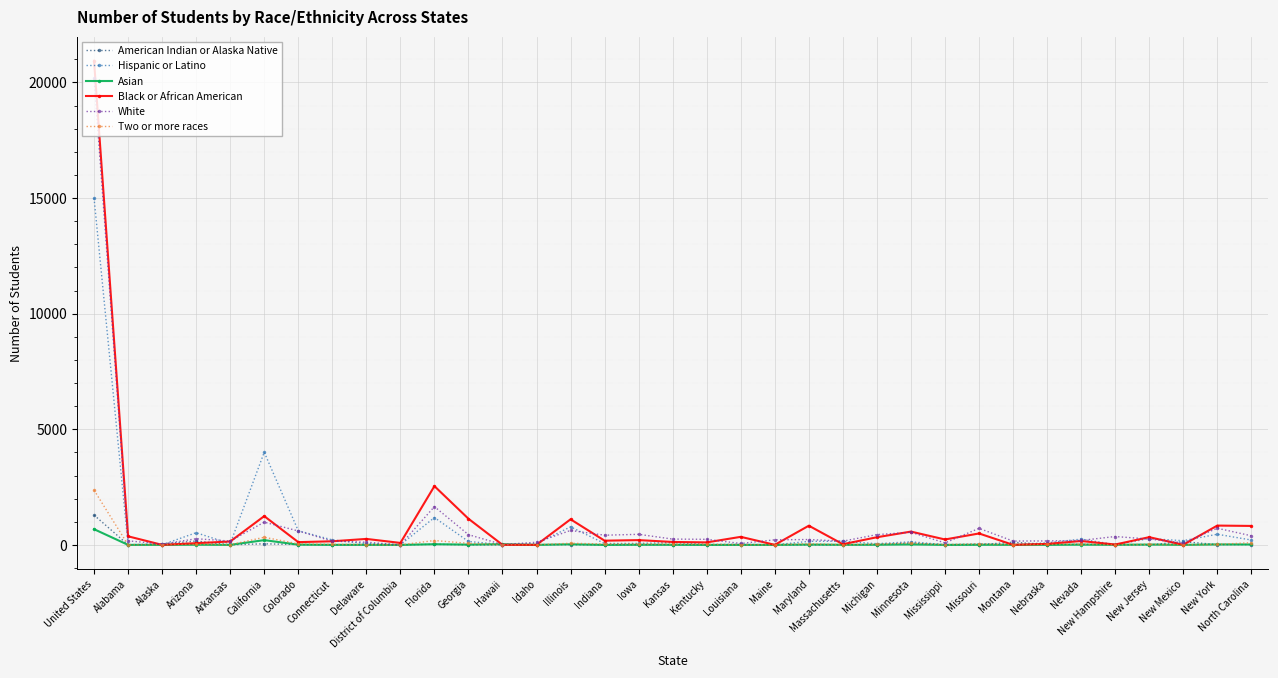

What position from the right is Nevada?

6